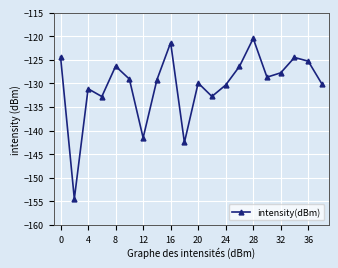

What is the average value?

-130.5